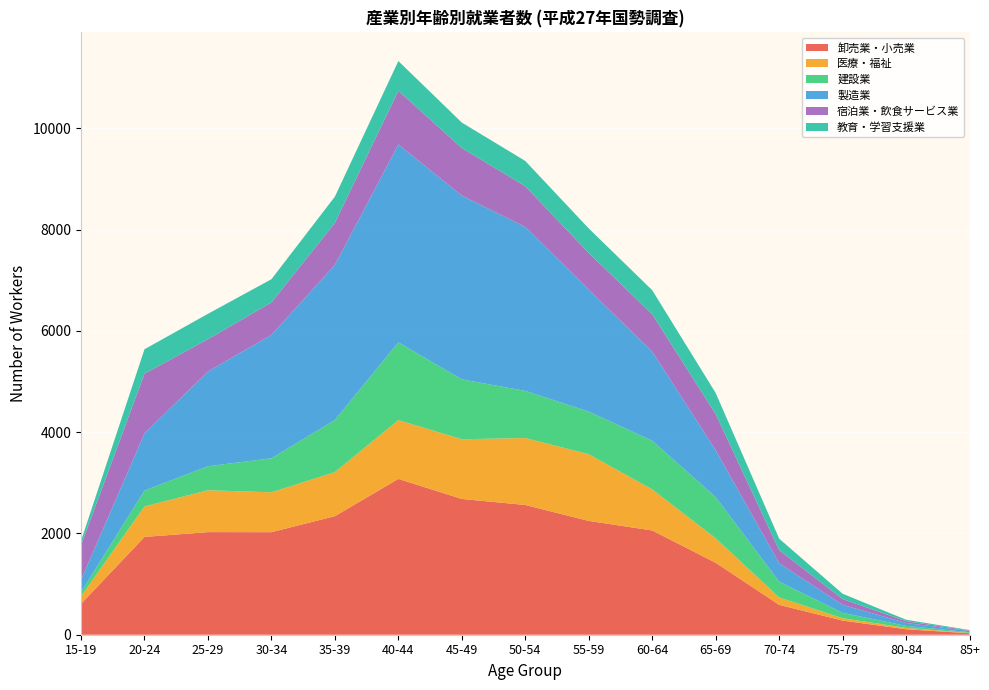

Reading left to right, transcribe all the data shown in this chart.

卸売業・小売業: 610	1931	2026	2025	2341	3077	2681	2562	2247	2059	1421	590	279	108	29
医療・福祉: 148	602	827	787	870	1161	1179	1322	1317	810	483	146	47	27	6
建設業: 82	314	474	672	1029	1535	1182	931	842	961	814	313	105	40	14
製造業: 244	1127	1872	2435	3063	3907	3629	3238	2408	1760	926	364	159	57	23
宿泊業・飲食サービス業: 684	1181	637	643	831	1061	939	803	724	738	712	258	114	35	11
教育・学習支援業: 85	482	501	458	517	587	503	499	484	475	417	226	105	29	9